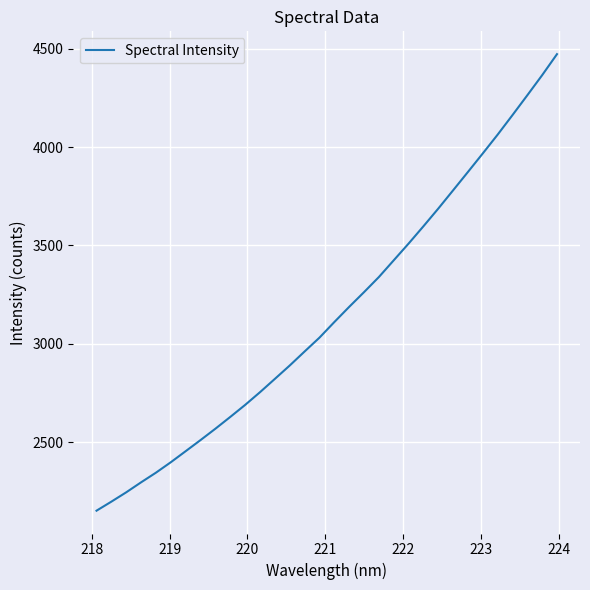

What is the greatest value displayed?

4471.4